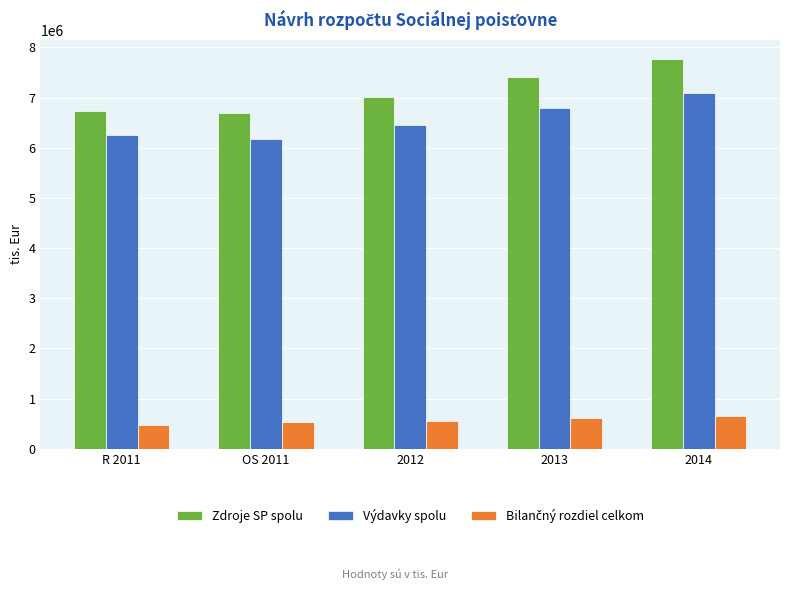

Is it true that Výdavky spolu equals 11327040.7 at 2012?

False